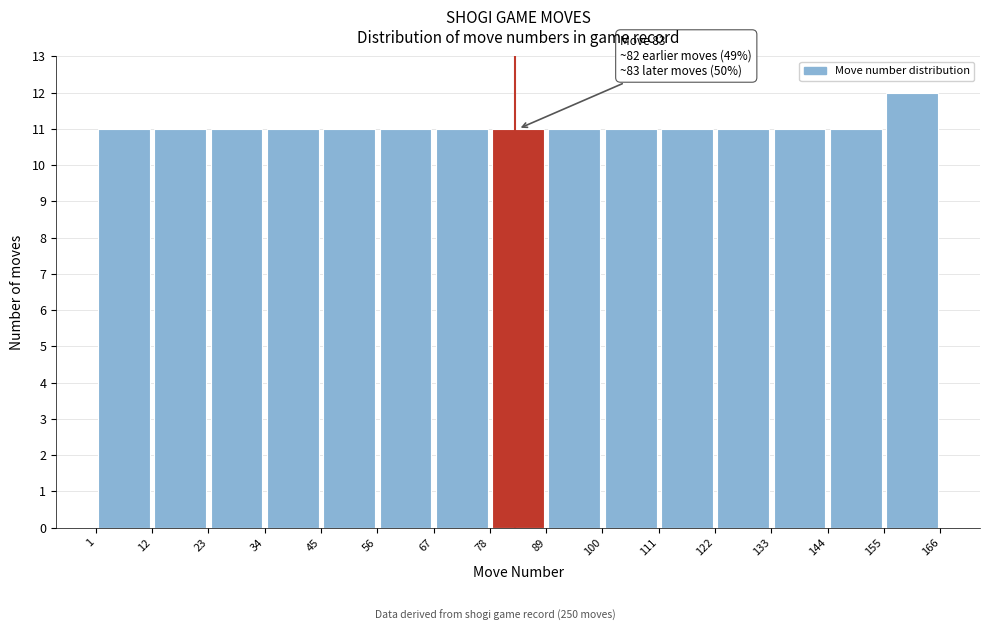

Which range on the x-axis has the tallest bar?

155 to 166